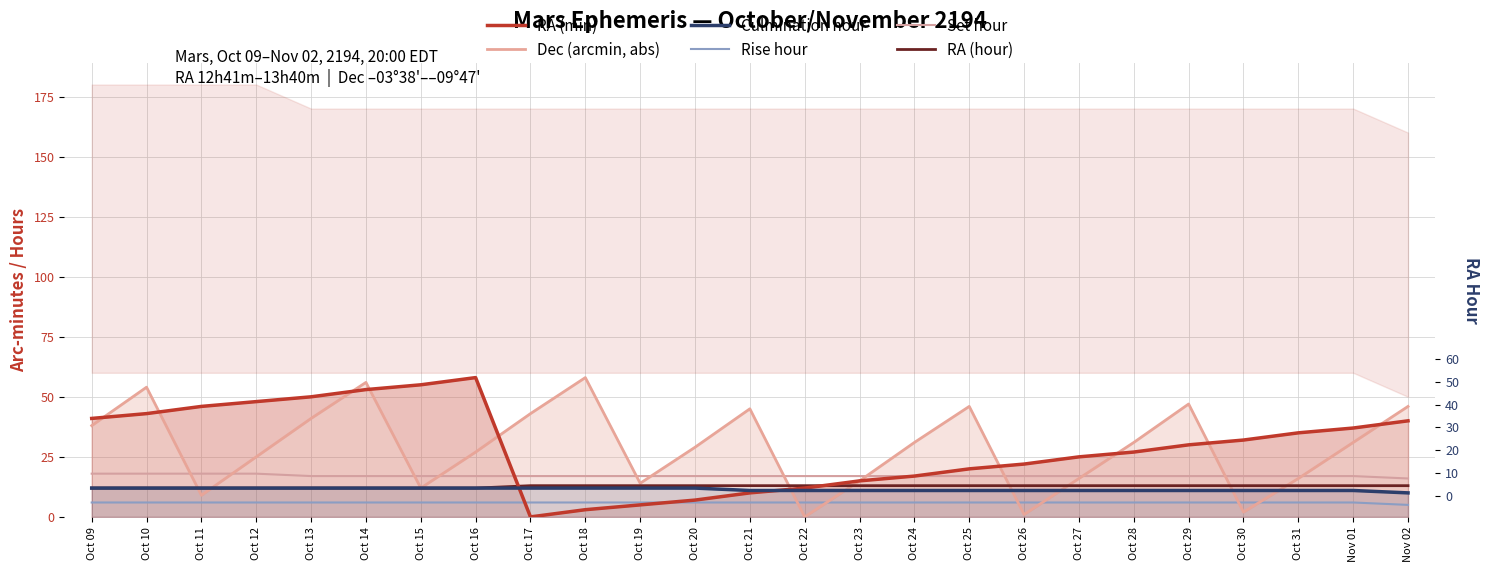

Reading right to left, what are all the values shown in this chart?

RA (min): 40	37	35	32	30	27	25	22	20	17	15	12	10	7	5	3	0	58	55	53	50	48	46	43	41
Dec (arcmin, abs): 46	31	16	2	47	31	16	1	46	31	15	0	45	29	14	58	43	27	12	56	41	25	9	54	38
Culmination hour: 10	11	11	11	11	11	11	11	11	11	11	11	11	12	12	12	12	12	12	12	12	12	12	12	12
Rise hour: 5	6	6	6	6	6	6	6	6	6	6	6	6	6	6	6	6	6	6	6	6	6	6	6	6
Set hour: 16	17	17	17	17	17	17	17	17	17	17	17	17	17	17	17	17	17	17	17	17	18	18	18	18
RA (hour): 13	13	13	13	13	13	13	13	13	13	13	13	13	13	13	13	13	12	12	12	12	12	12	12	12